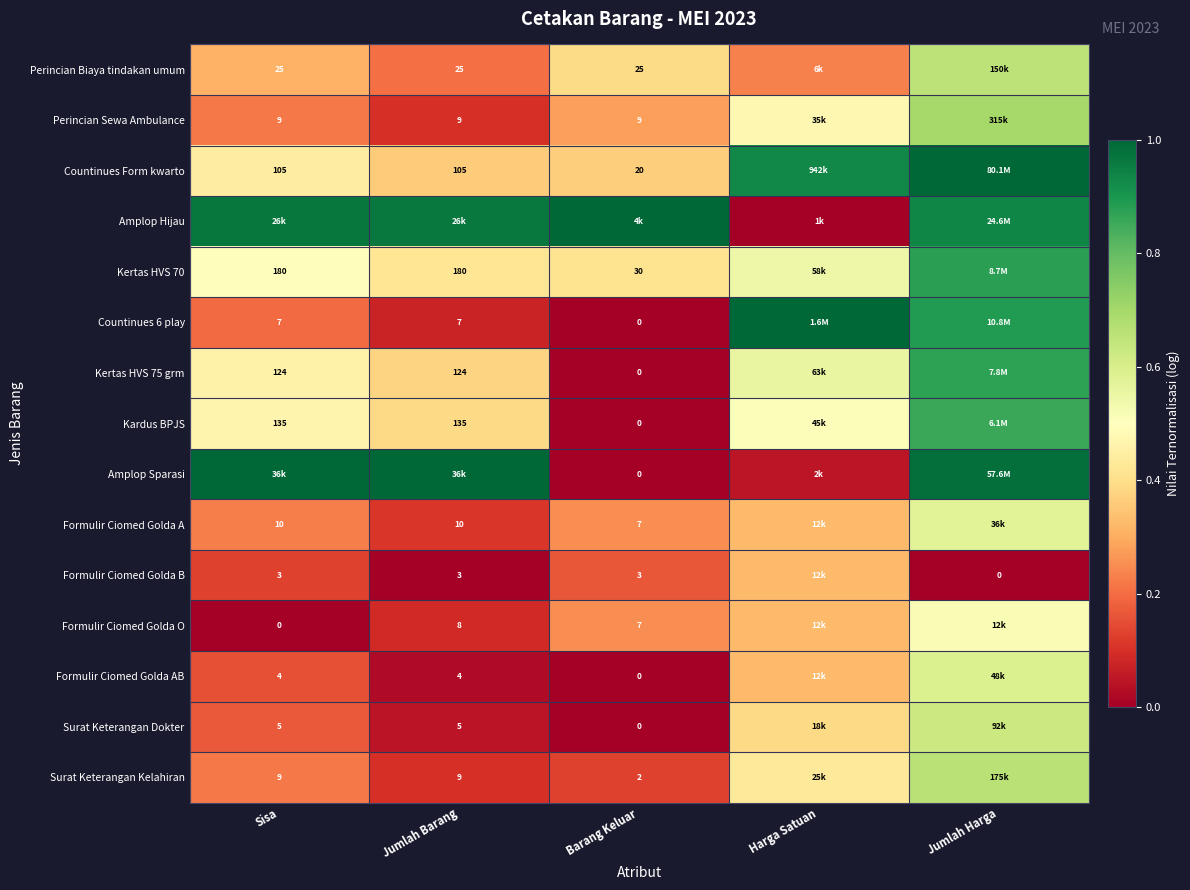

Rank the series by their maximum value, from lowest to highest.

Formulir Ciomed Golda B, Formulir Ciomed Golda O, Formulir Ciomed Golda A, Formulir Ciomed Golda AB, Surat Keterangan Dokter, Perincian Biaya tindakan umum, Surat Keterangan Kelahiran, Perincian Sewa Ambulance, Kardus BPJS, Kertas HVS 75 grm, Kertas HVS 70, Countinues Form kwarto, Amplop Hijau, Countinues 6 play, Amplop Sparasi